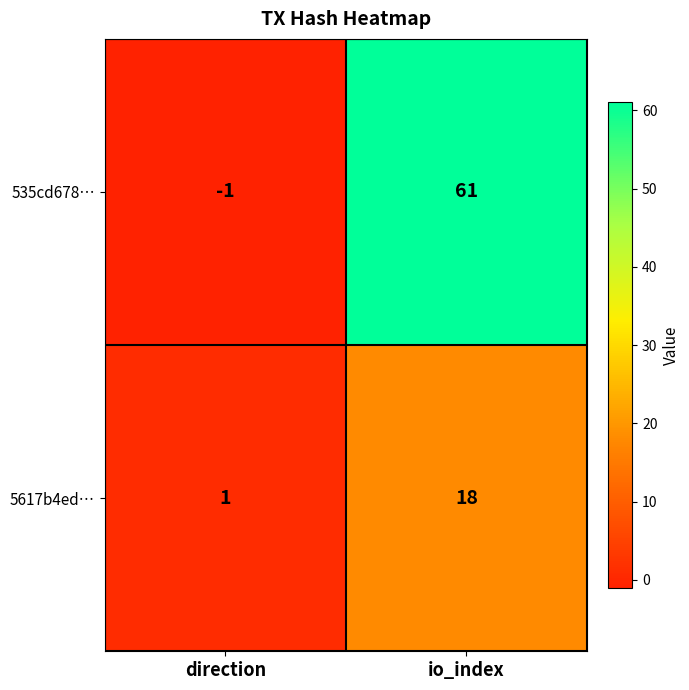

Reading left to right, extract all data points from this chart.

535cd678…: -1	61
5617b4ed…: 1	18